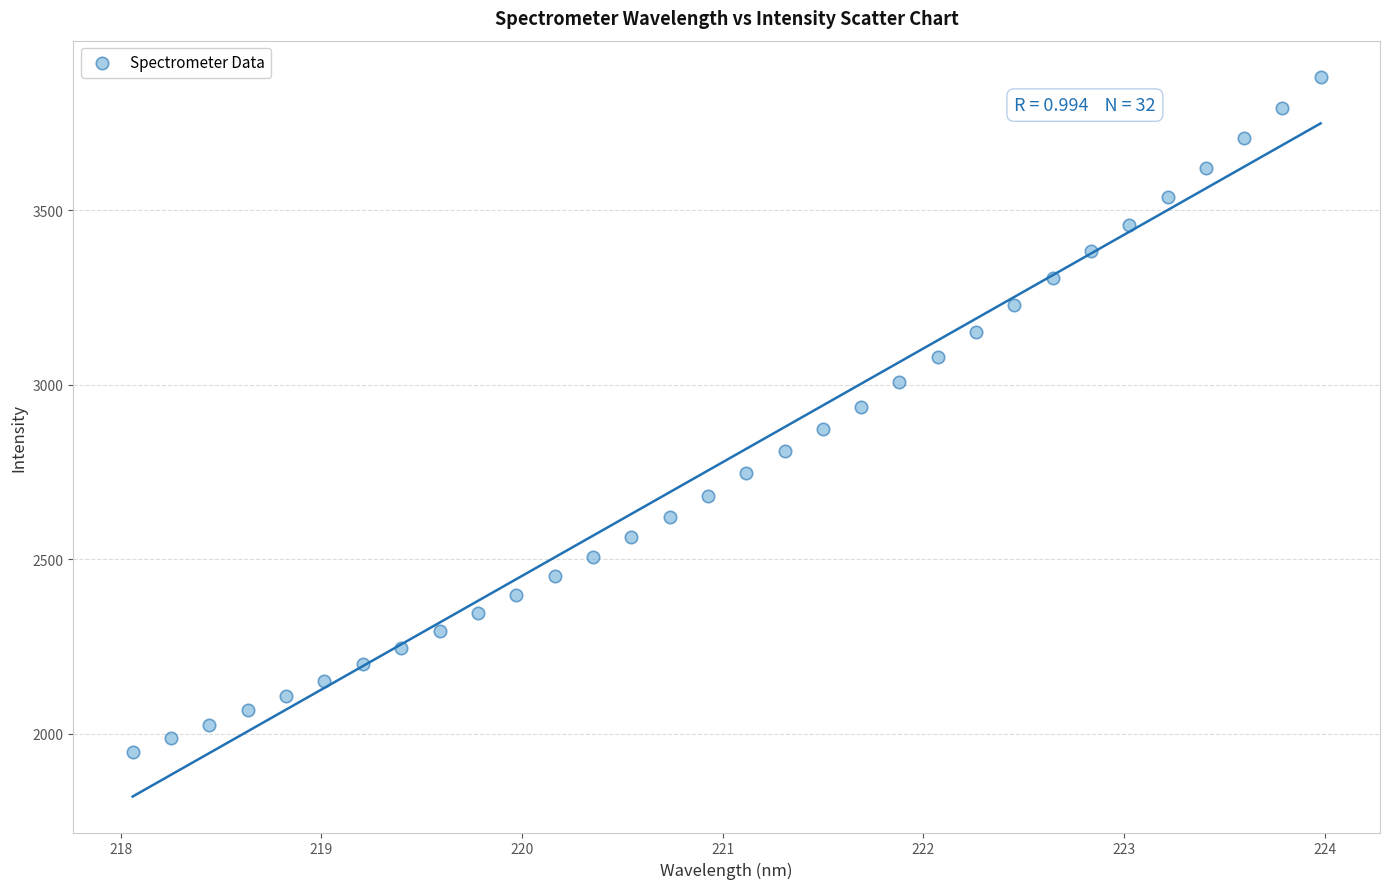

What is the range of X values (max minus min)?

5.9